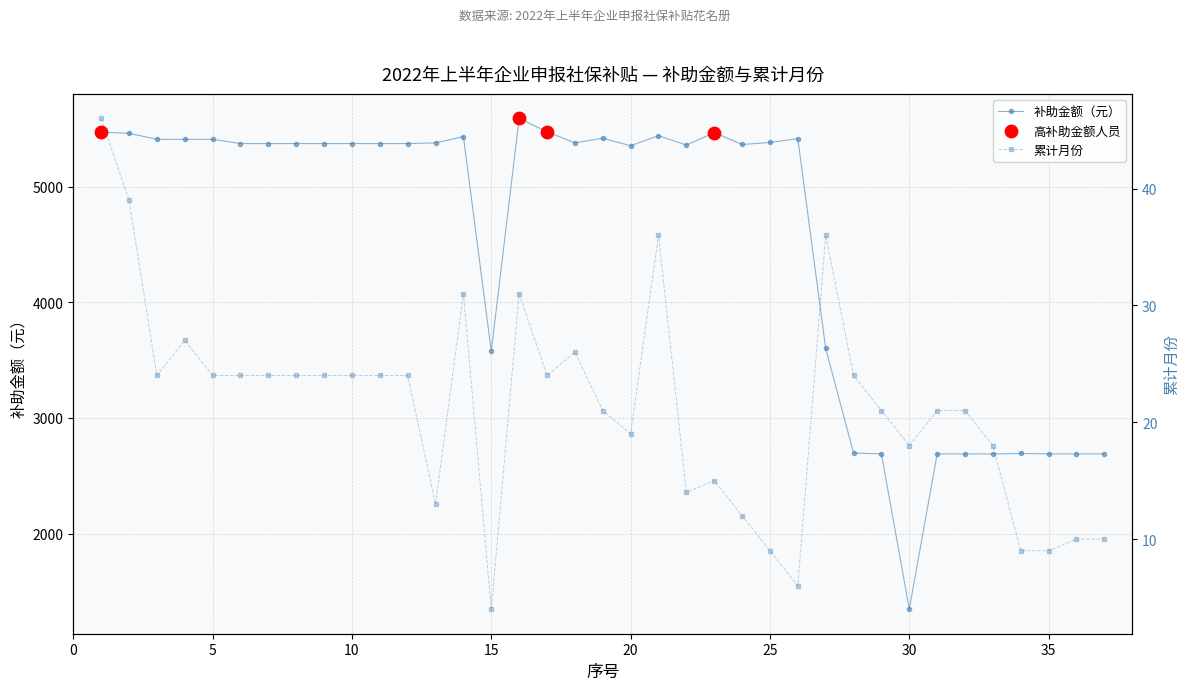

What is the total value across all series at 14?

5465.9